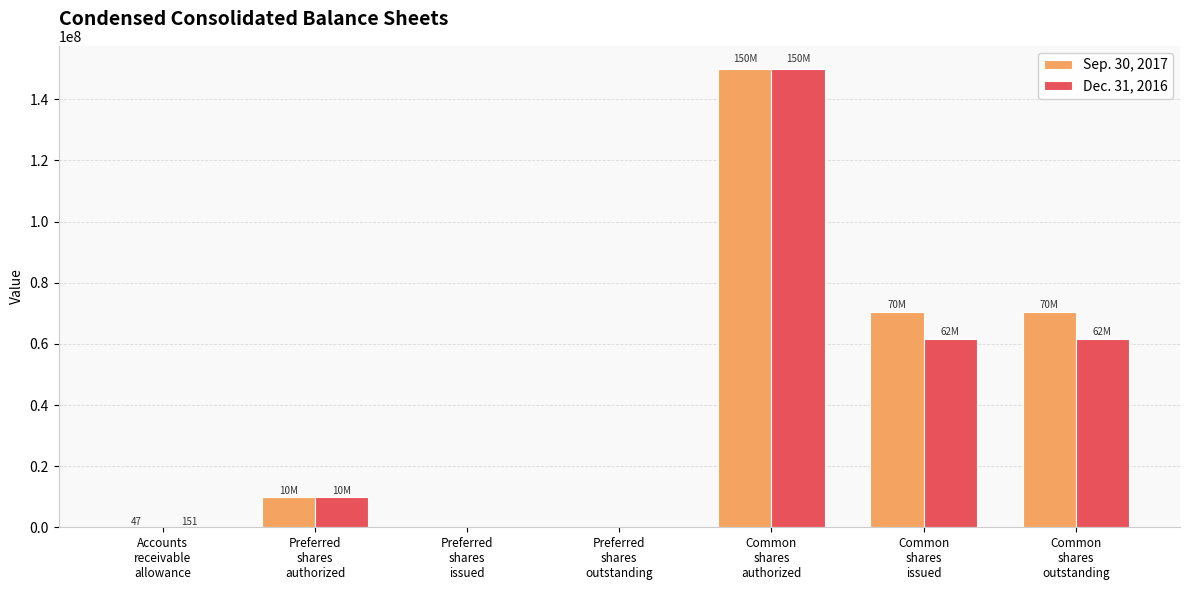

What are all the series names shown in the legend?

Sep. 30, 2017, Dec. 31, 2016